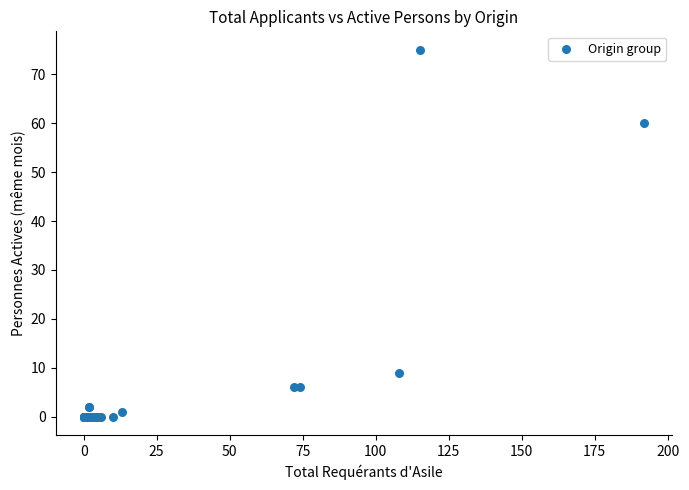

What Y value in the scatter plot is closest to 37?

60